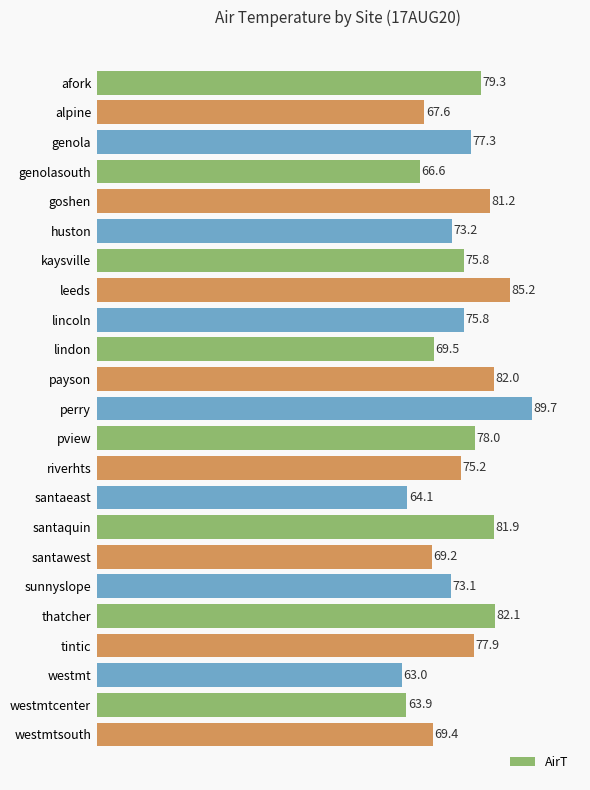

Between afork and genolasouth, which is larger?

afork